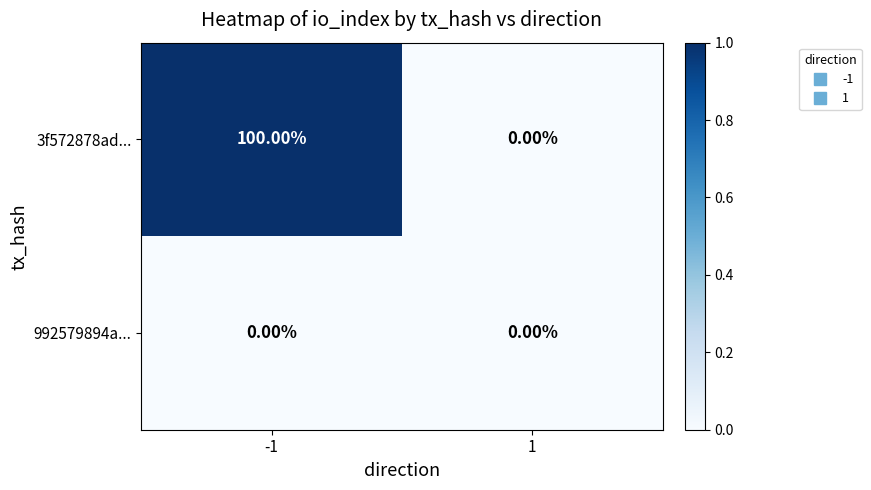

Which series has the widest spread of values?

3f572878ad...